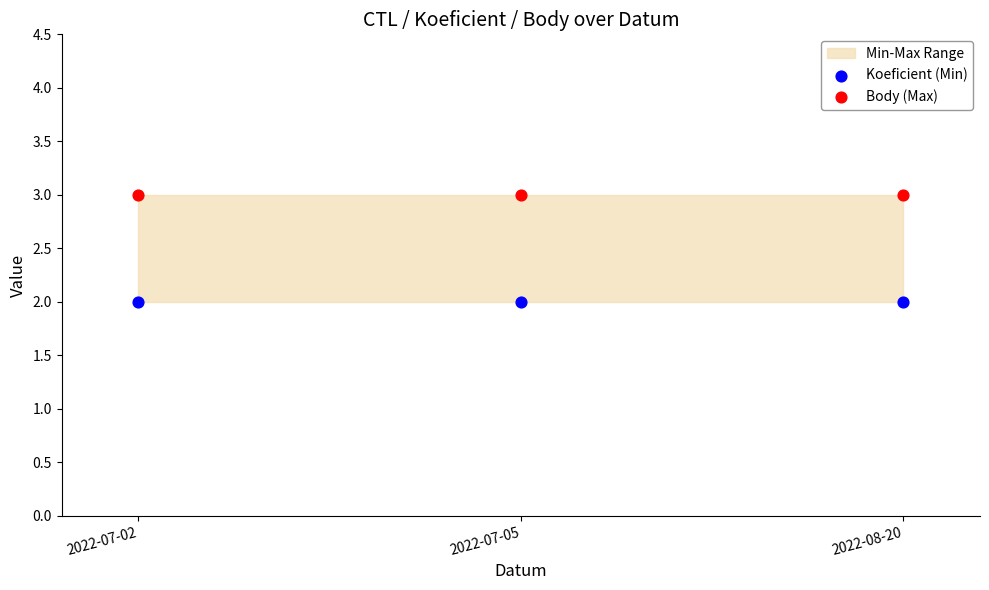

Which series reaches the maximum Y coordinate?

Body (Max)